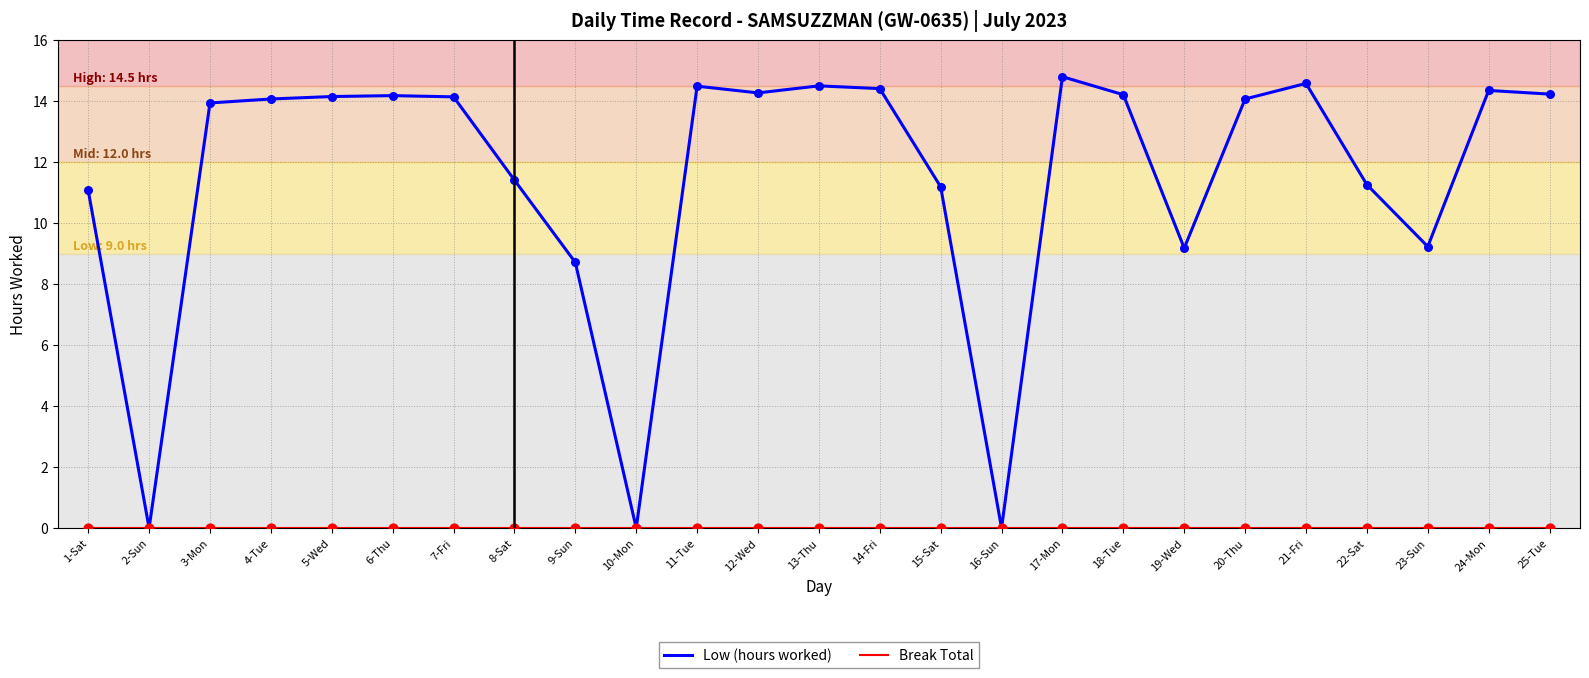

Which series has the largest range (max minus min)?

Low (hours worked)